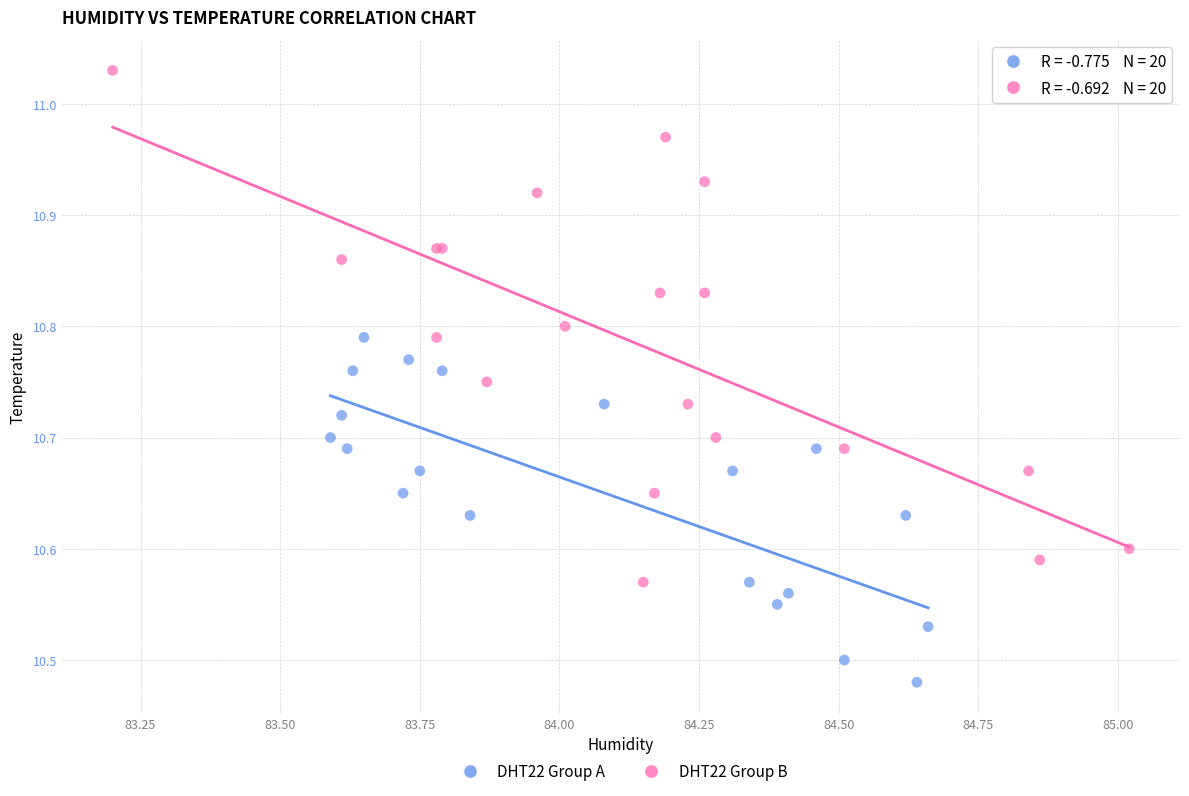

Which series contains the lowest Y value?

DHT22 Group A